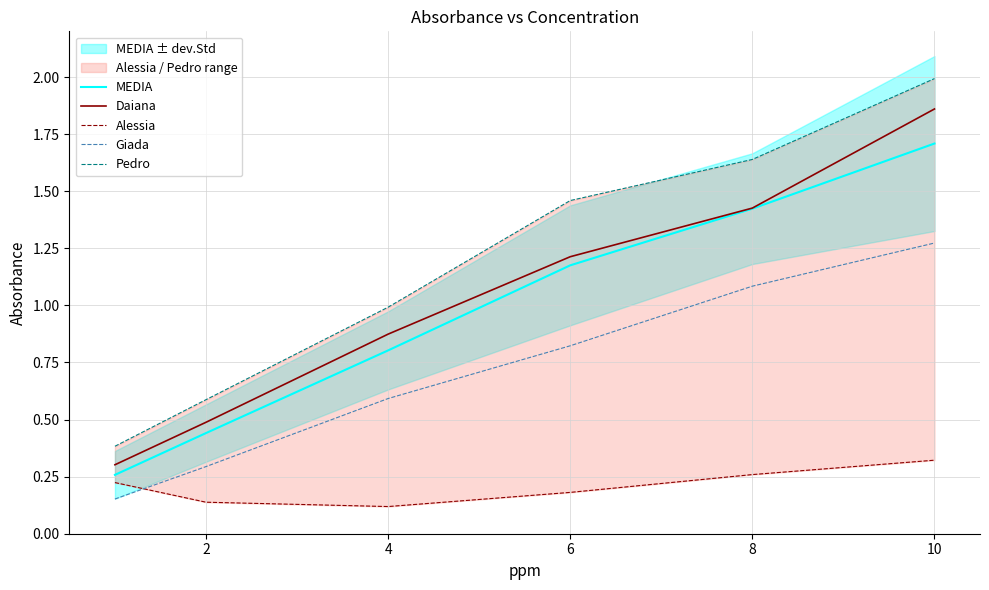

What is the minimum value shown in the chart?

0.1